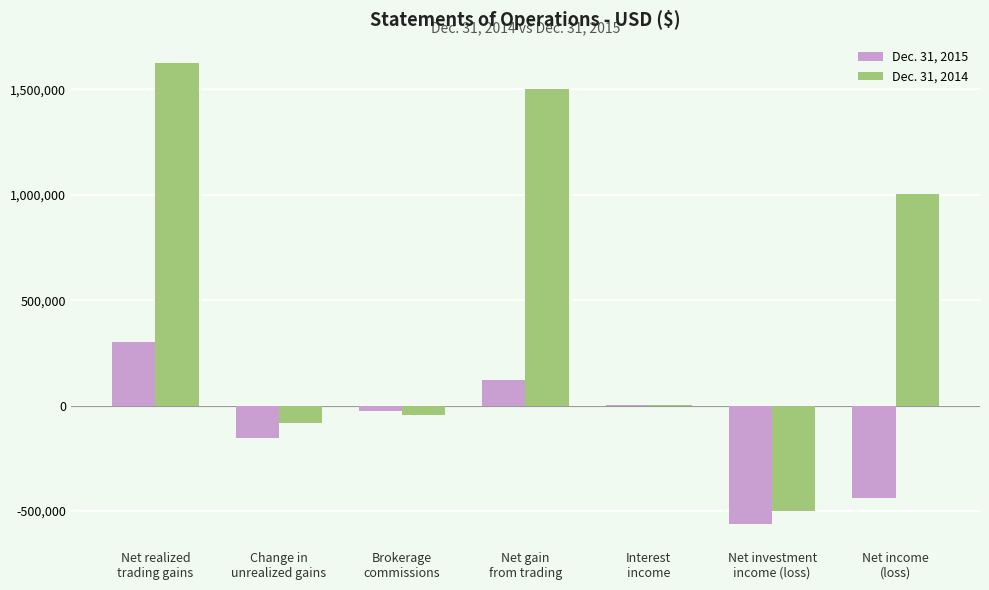

Which series has the largest total across all categories?

Dec. 31, 2014